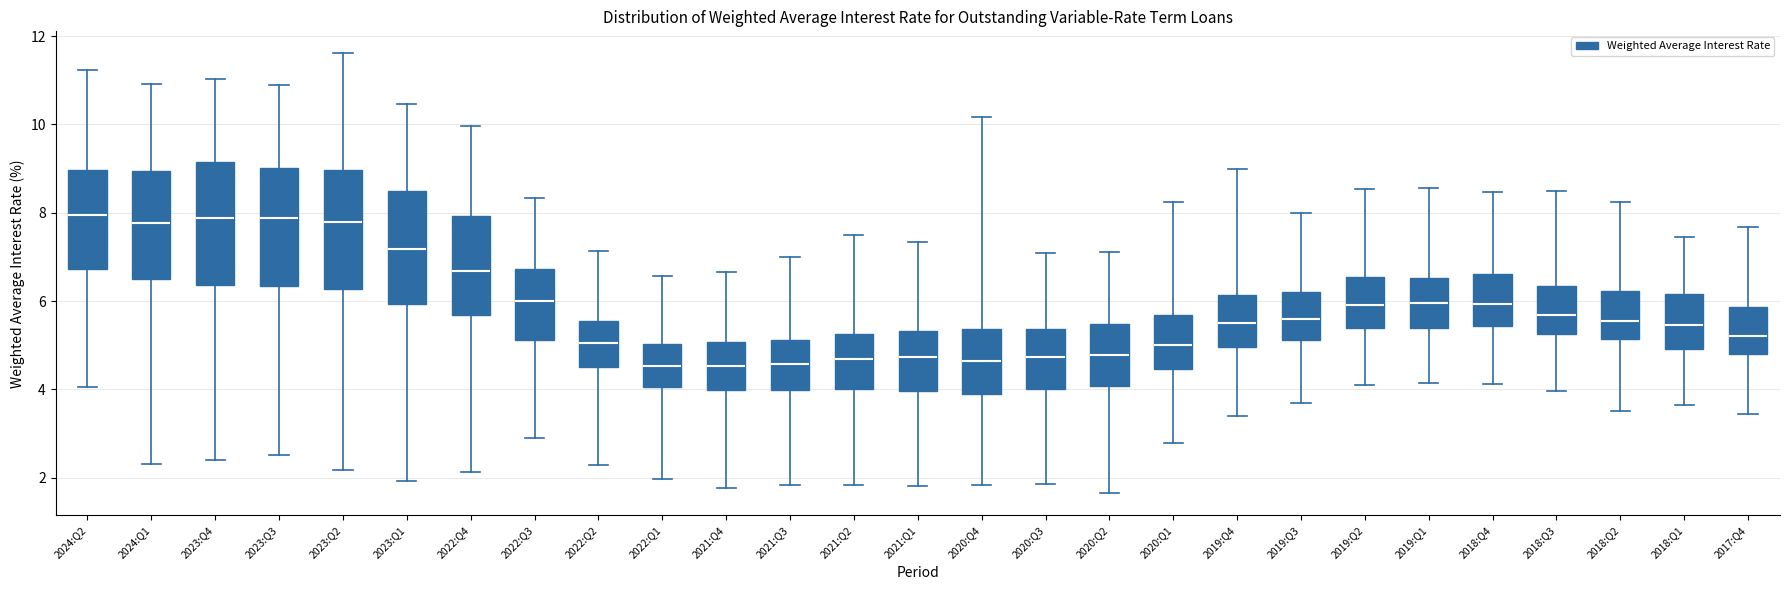

Where does the upper whisker of the box for 2022:Q3 end on the y-axis? The values are not printed on the chart, so give them approximately, as read against the axis.

8.4